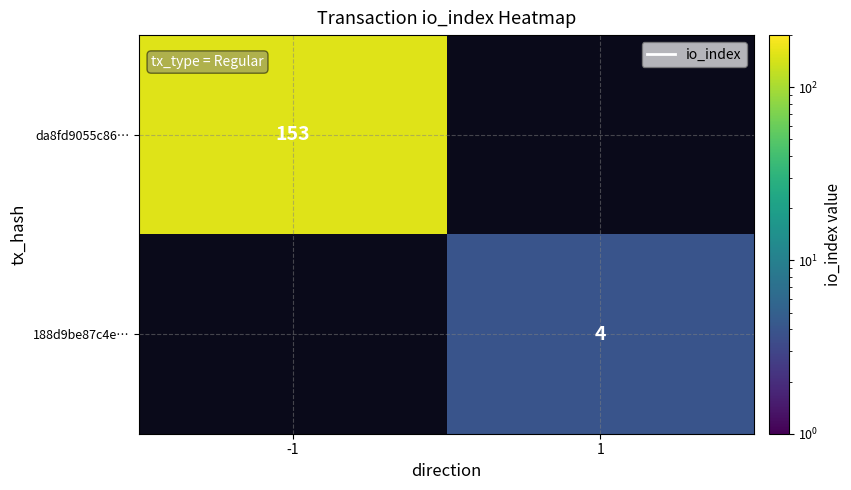

True or false: da8fd9055c86… has a value of 94 at -1.

False